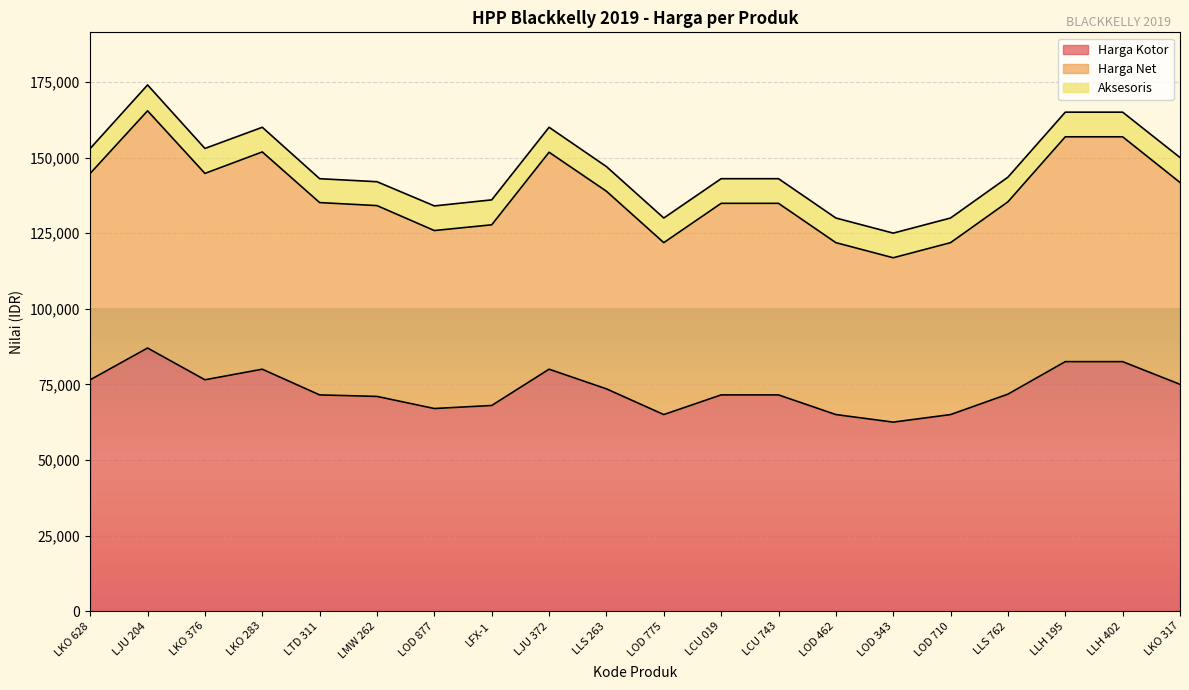

The value of Harga Kotor at LJU 204 is 131366. True or false?

False